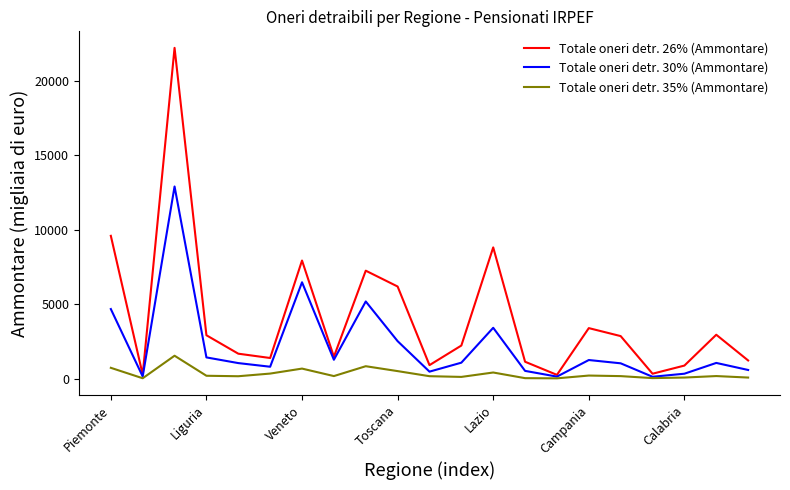

How many categories are shown in the chart?

21